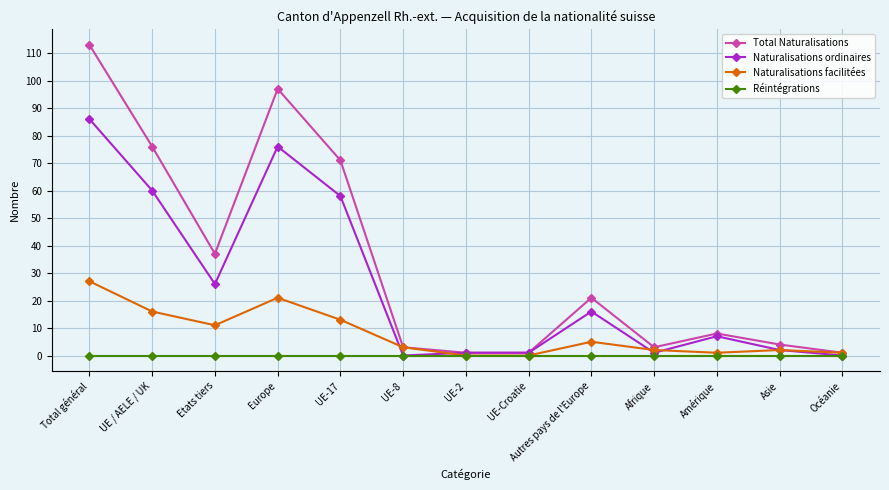

List the series in order of their overall mean, lowest first.

Réintégrations, Naturalisations facilitées, Naturalisations ordinaires, Total Naturalisations